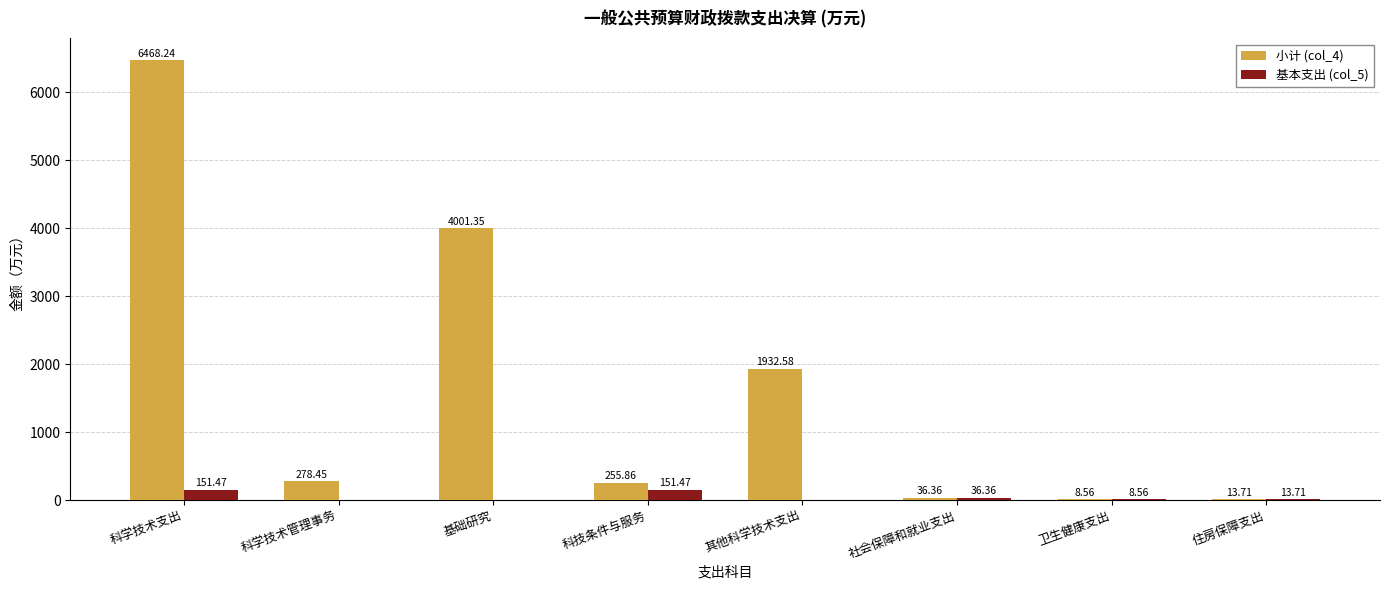

Are the bars horizontal?

No